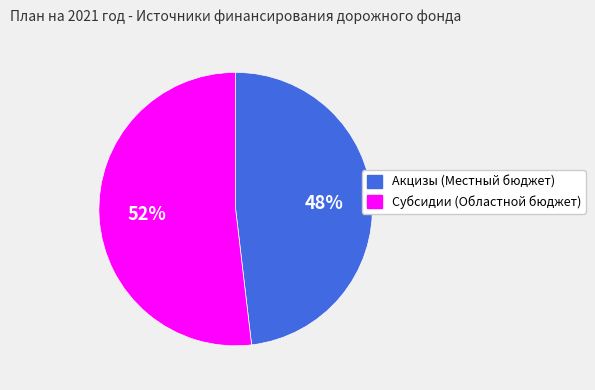

How many slices are in this pie chart?

2